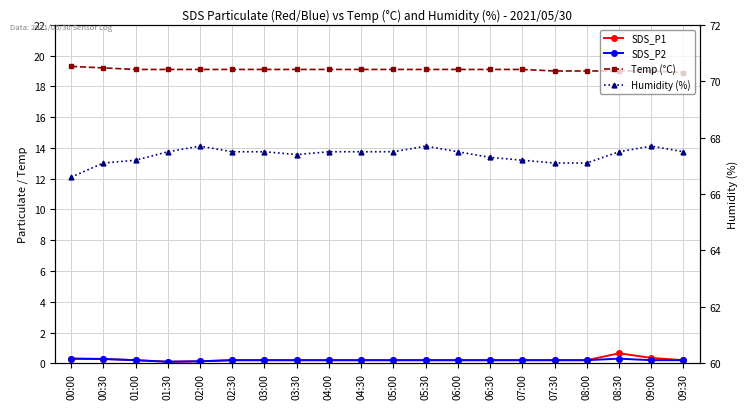

What is the sum of all Temp (°C) values?

381.7